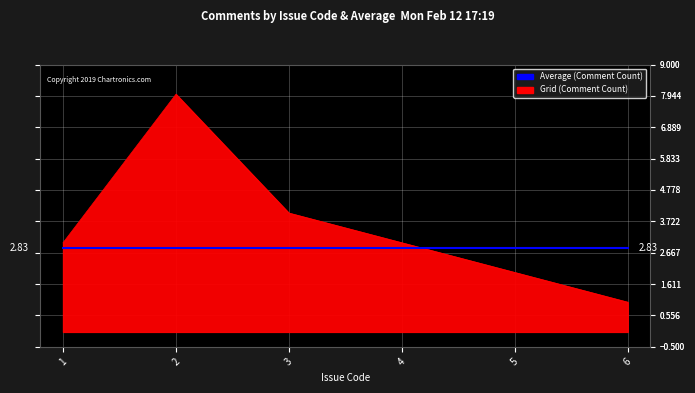

What is the difference between the second highest and second lowest values in the Grid (Comment Count) series?

2.0